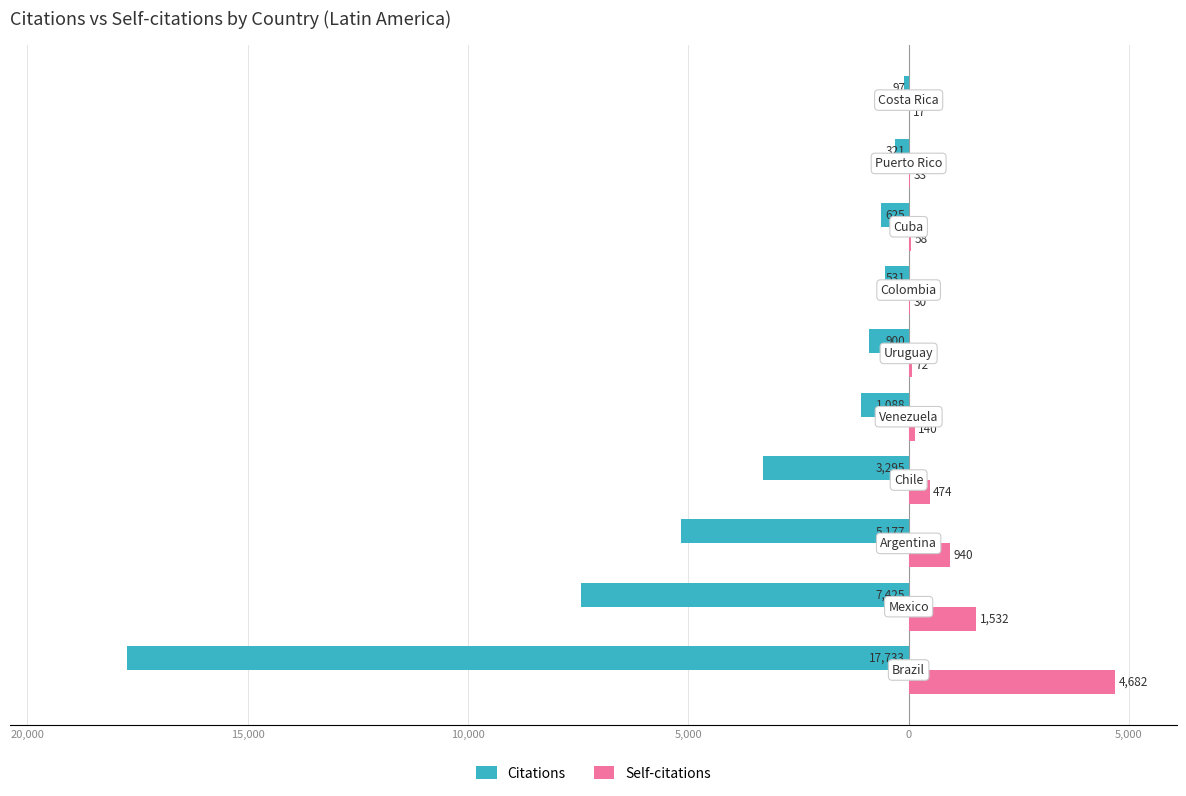

Reading left to right, list all the values displayed in this chart.

Citations: -17733	-7425	-5177	-3295	-1088	-900	-531	-625	-321	-97
Self-citations: 4682	1532	940	474	140	72	30	58	33	17